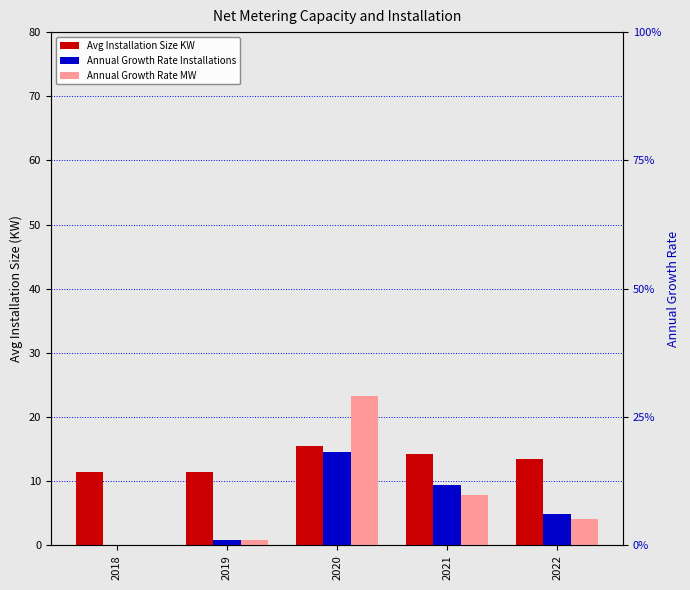

What is the value of the Annual Growth Rate Installations bar at the 5th from the left?

4.8